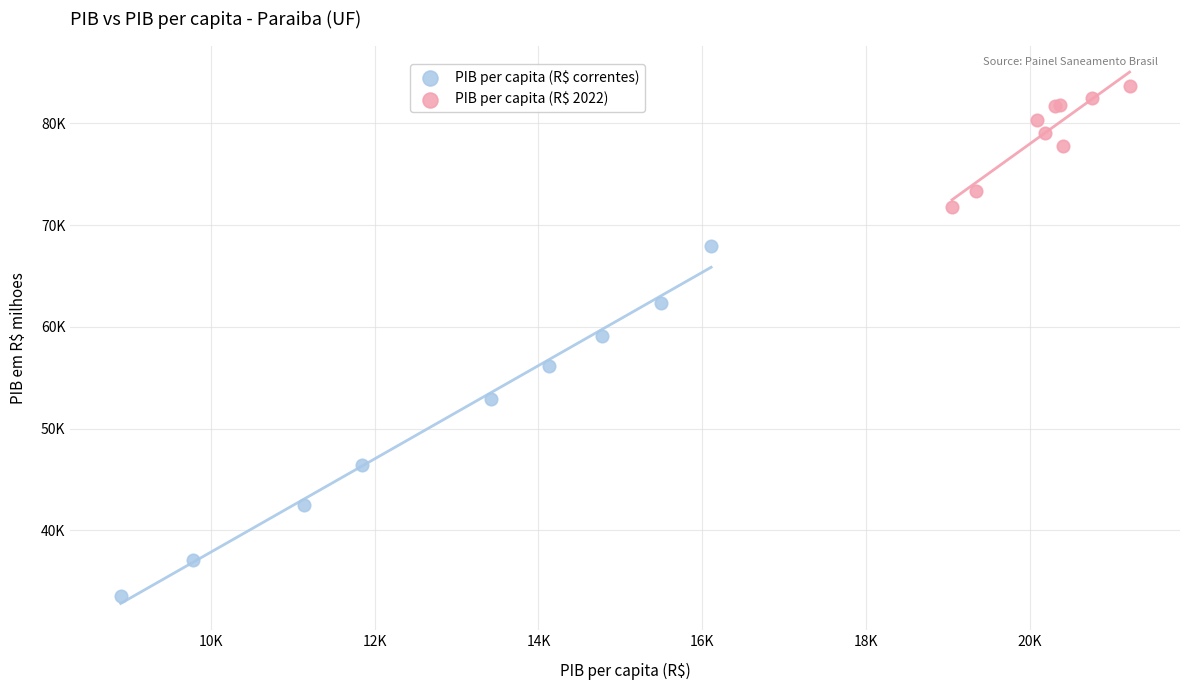

Which series has the largest Y range (max minus min)?

PIB per capita (R$ correntes)